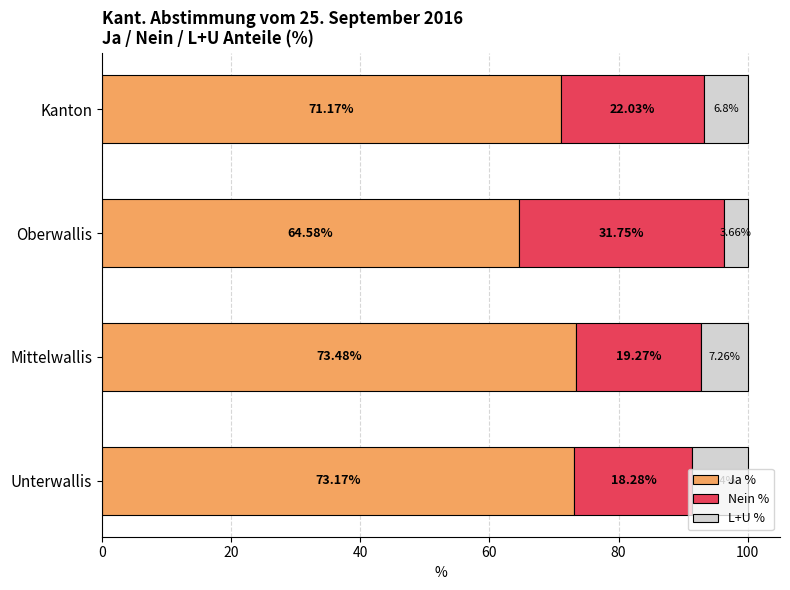

What is the average value of the Ja % series?

70.6